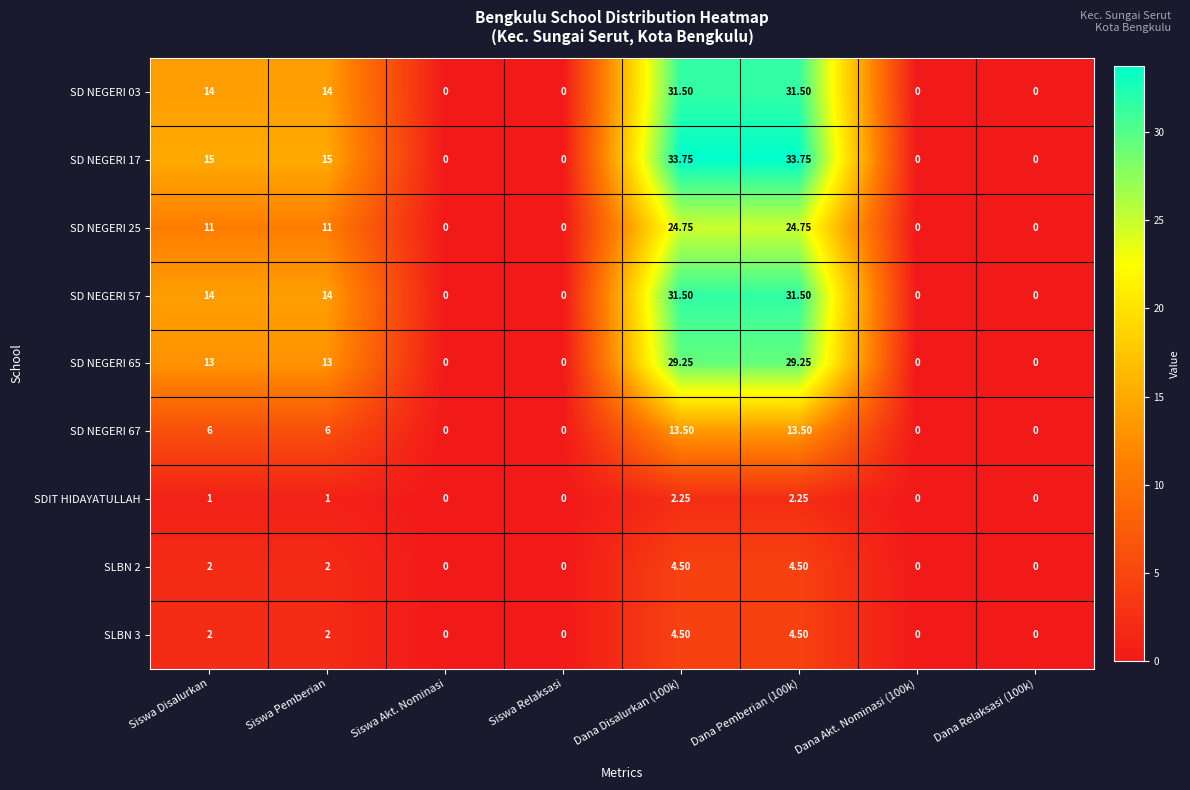

Is the value of SD NEGERI 25 at Dana Relaksasi (100k) greater than the value of SDIT HIDAYATULLAH at Siswa Pemberian?

No